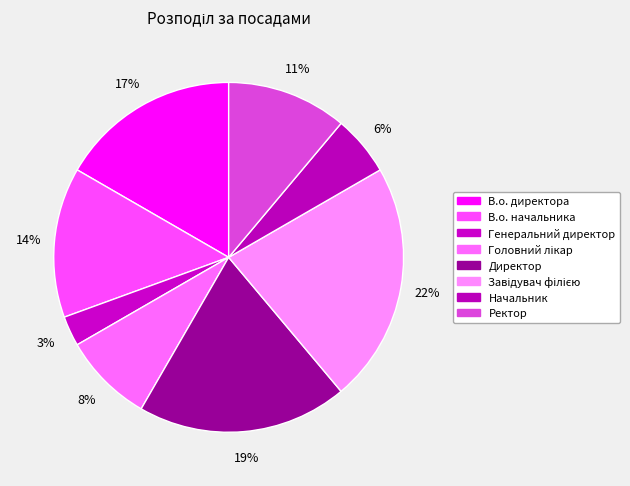

Does В.о. директора account for over 50% of the chart?

No